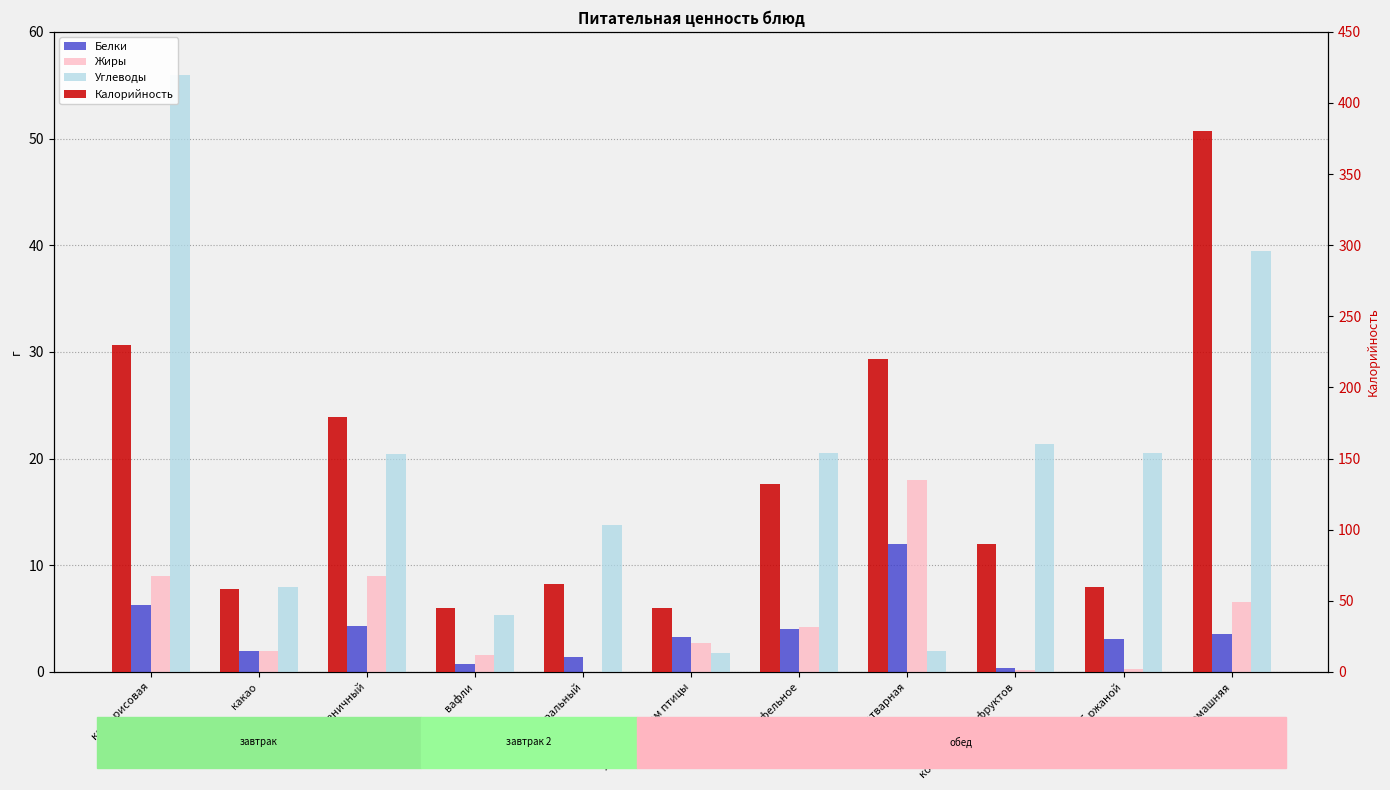

The value of Углеводы at сосиска отварная is 2.0. True or false?

True